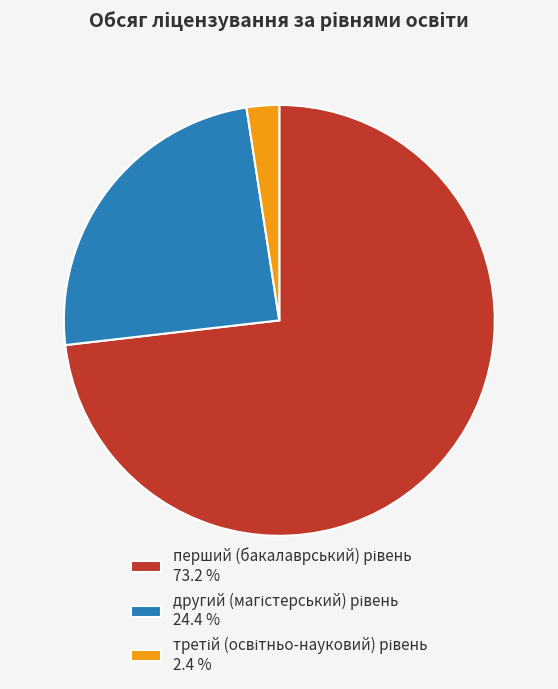

How many segments does this pie chart have?

3